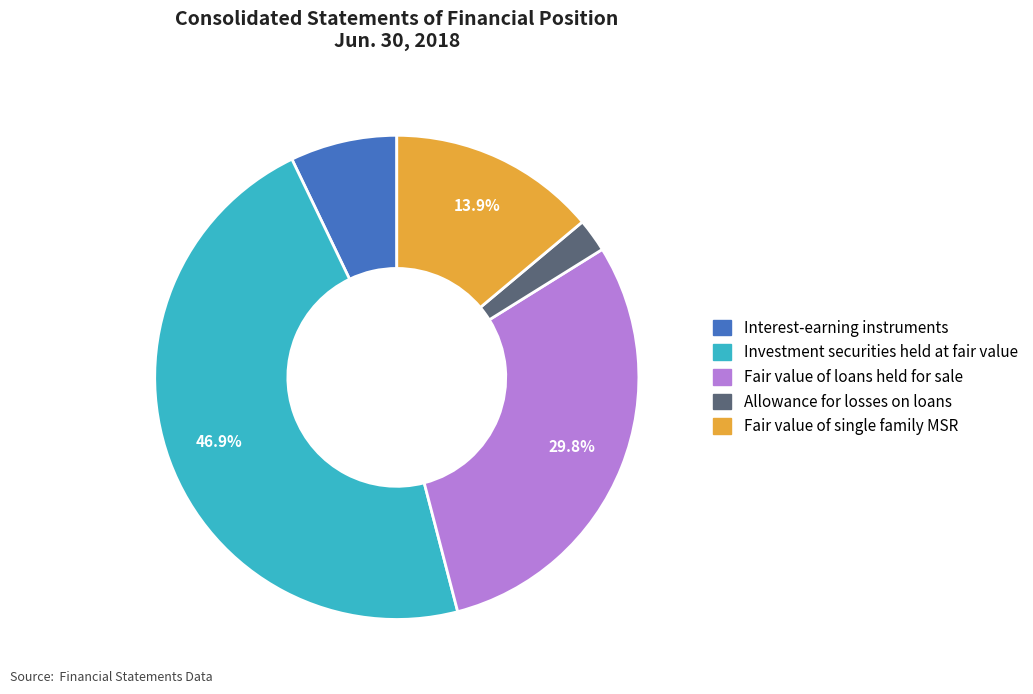

Does Interest-earning instruments account for over 50% of the chart?

No